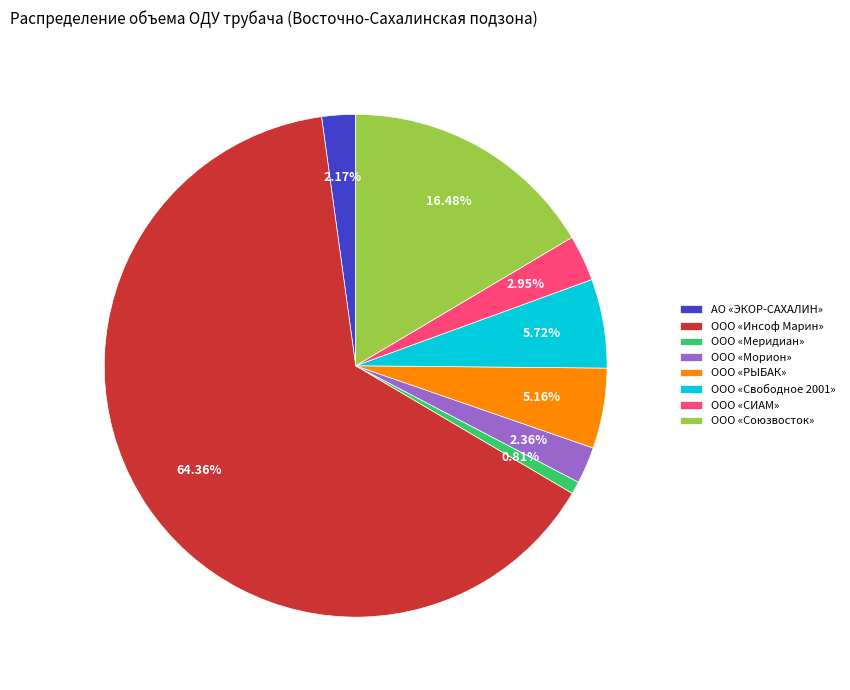

True or false: ООО «РЫБАК» accounts for 1% of the total.

False